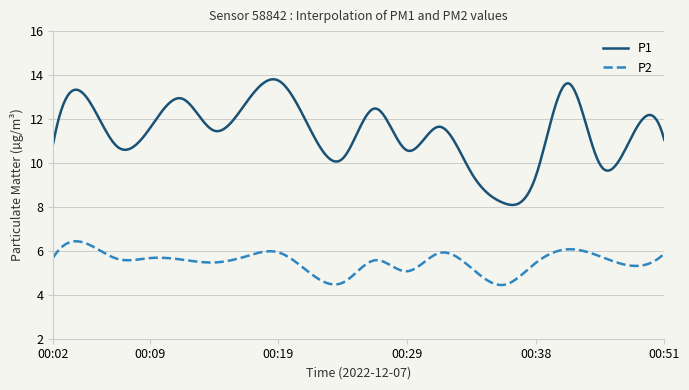

Which series has the largest range (max minus min)?

P1